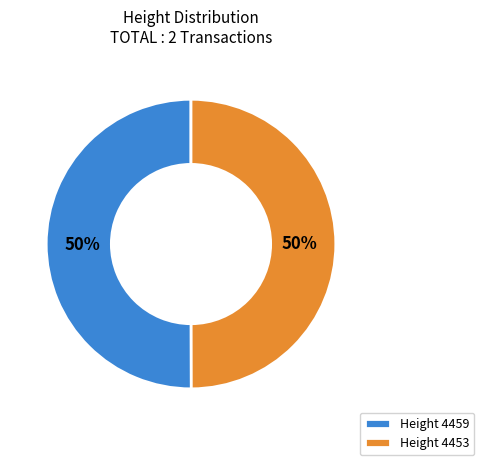

Approximately how many times larger is the value at Height 4459 compared to Height 4453?

1.0